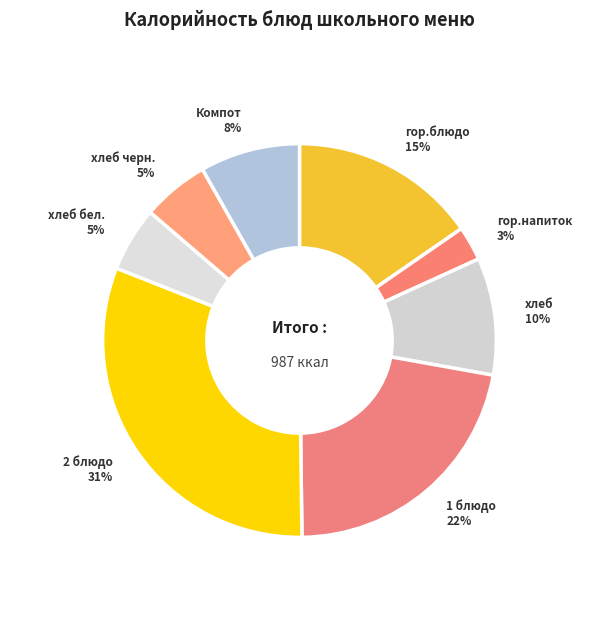

Does Компот account for over 50% of the chart?

No